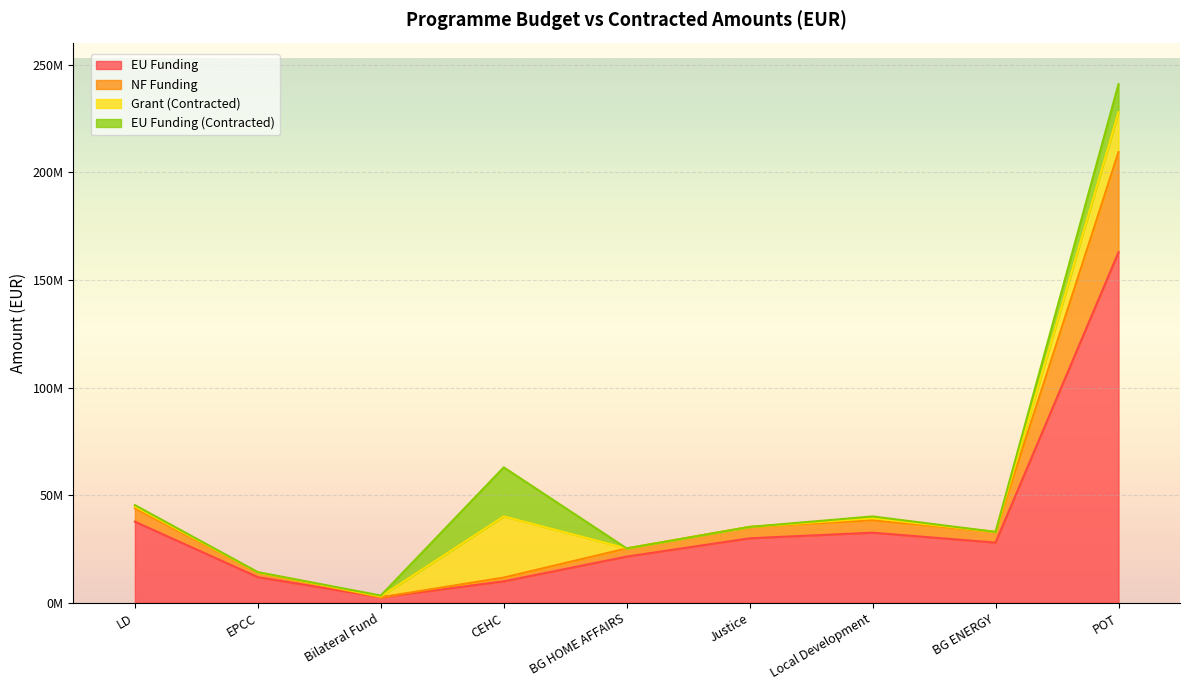

What are all the series names shown in the legend?

EU Funding, NF Funding, Grant (Contracted), EU Funding (Contracted)